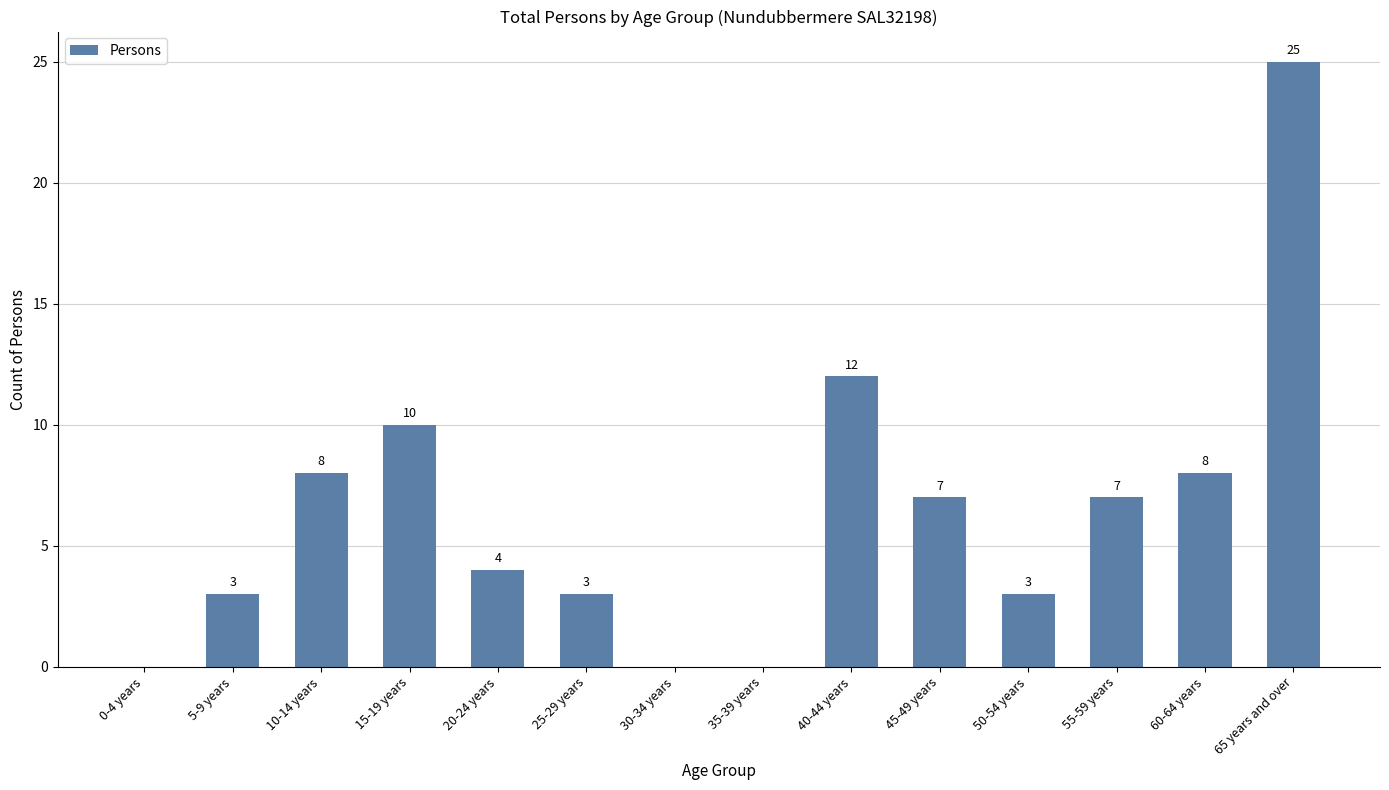

What is the greatest value displayed?

25